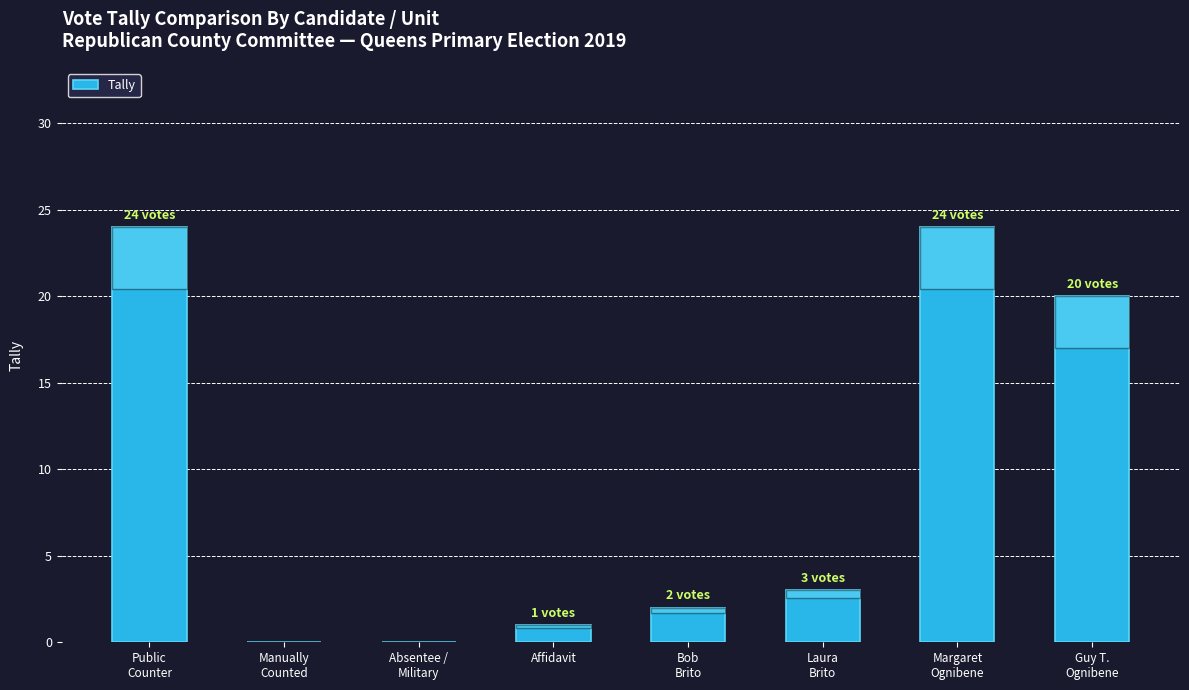

The value at Absentee /
Military is 9. True or false?

False